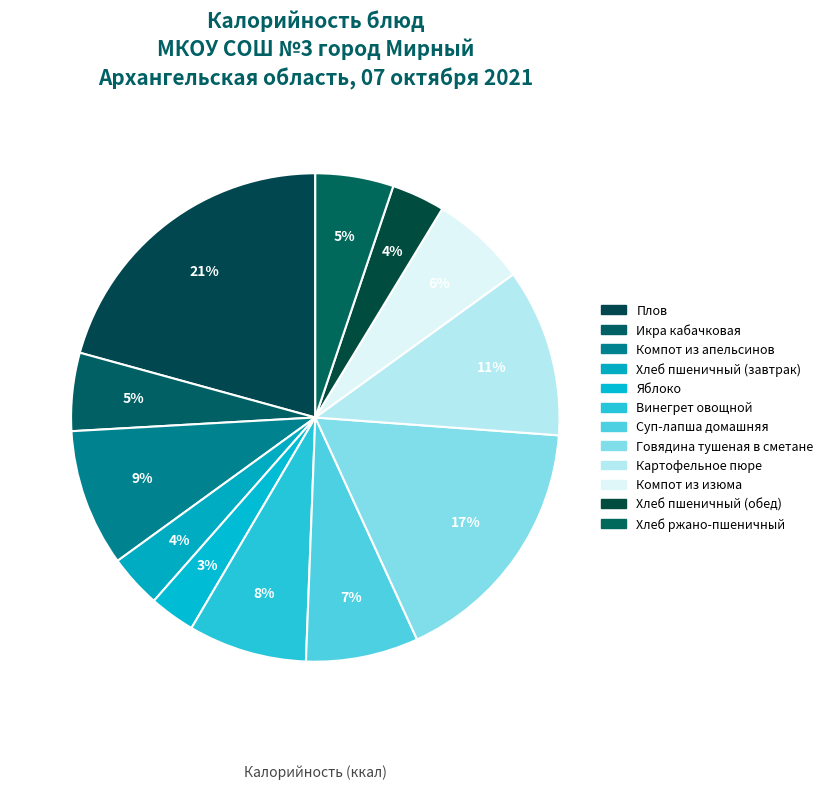

Count the number of slices in the pie.

12